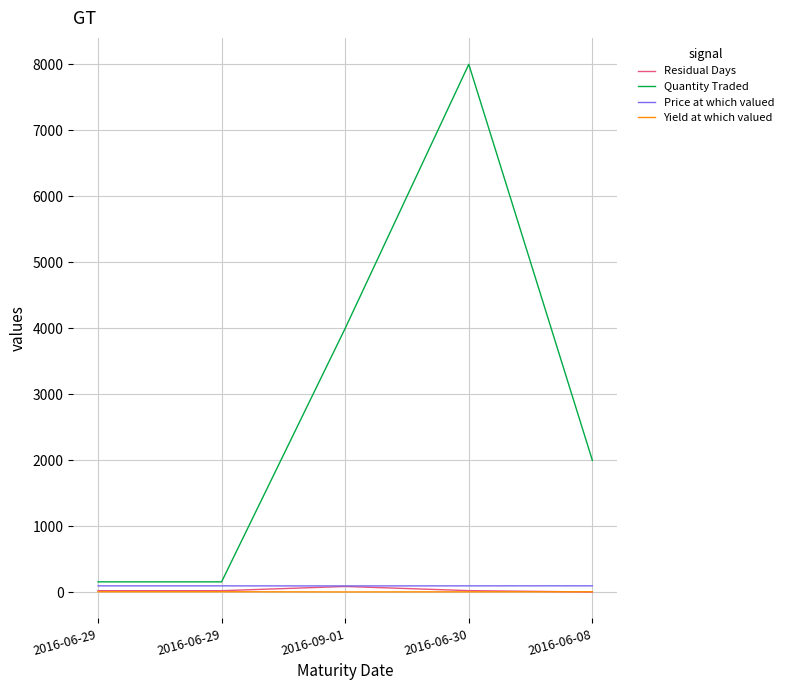

Does the chart have visible grid lines?

Yes